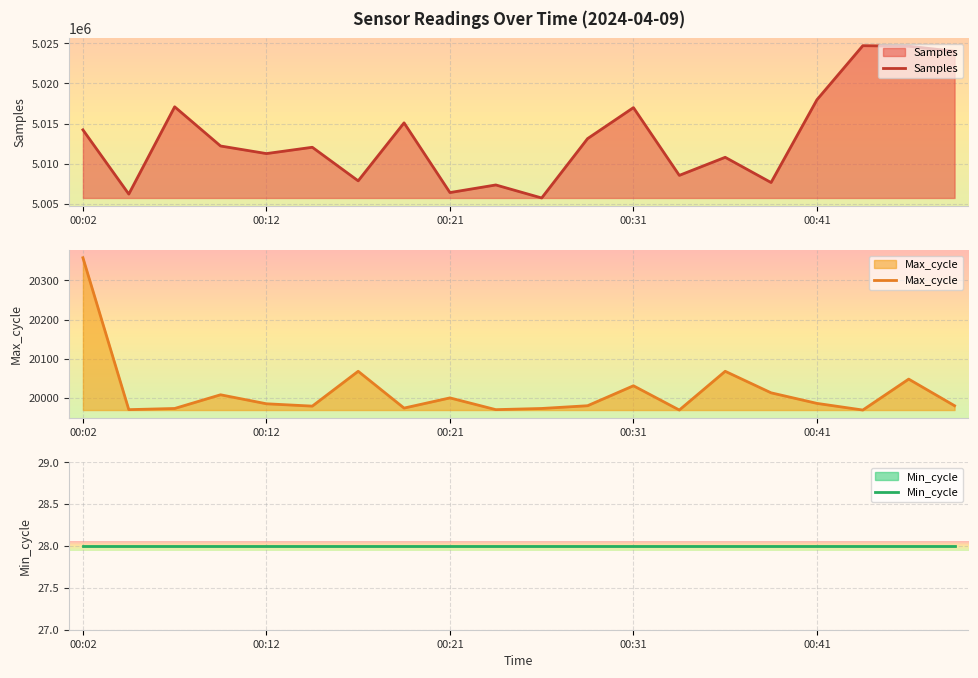

What is the lowest value of the Samples series?

5005739